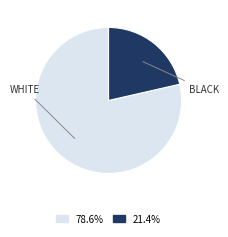

Is there a majority slice in this chart?

Yes